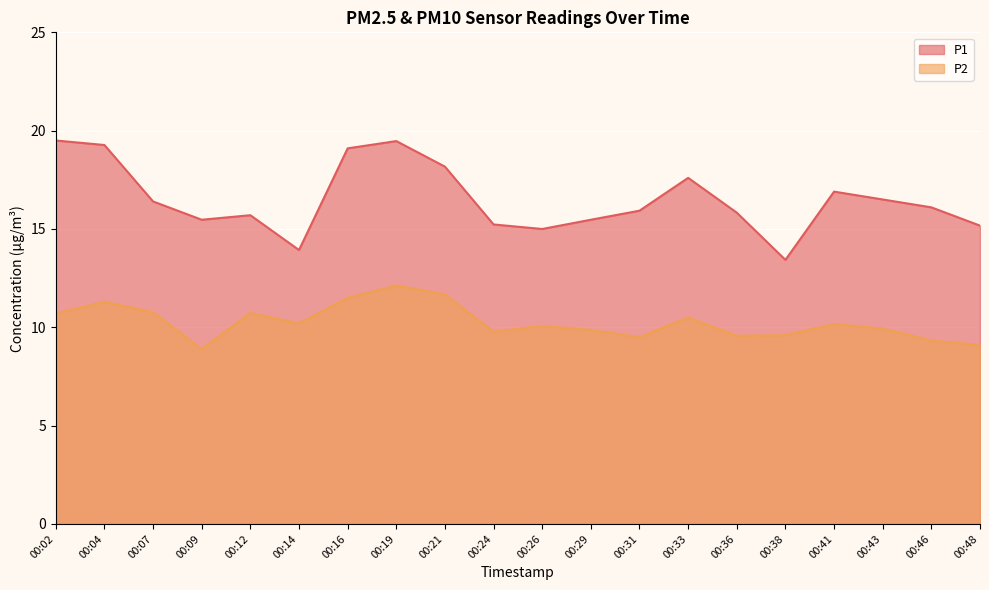

What is the value of the P1 point at the 19th from the left?

16.1